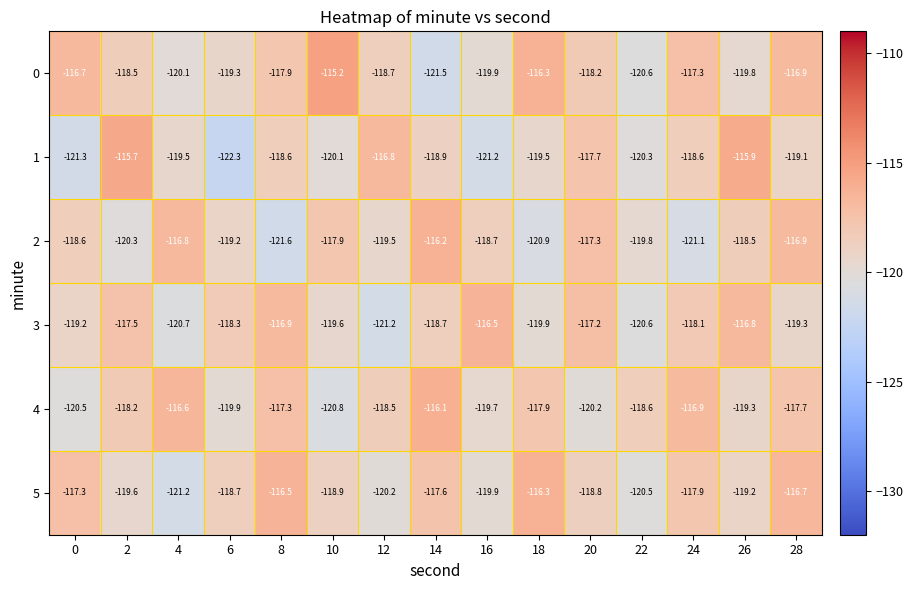

What is the difference between the 5 values at 6 and 8?

2.2